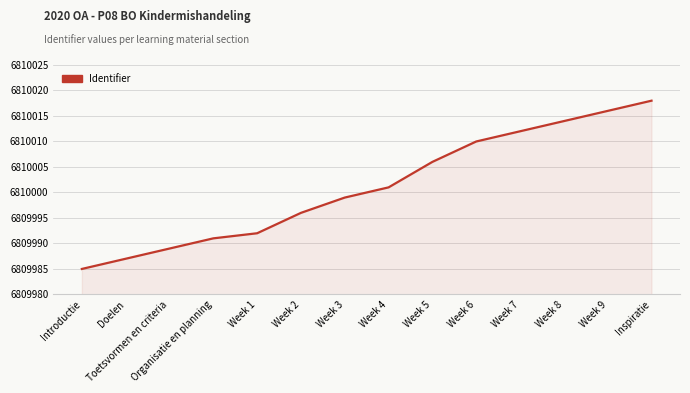

Rank the categories by value from lowest to highest.

Introductie, Doelen, Toetsvormen en criteria, Organisatie en planning, Week 1, Week 2, Week 3, Week 4, Week 5, Week 6, Week 7, Week 8, Week 9, Inspiratie